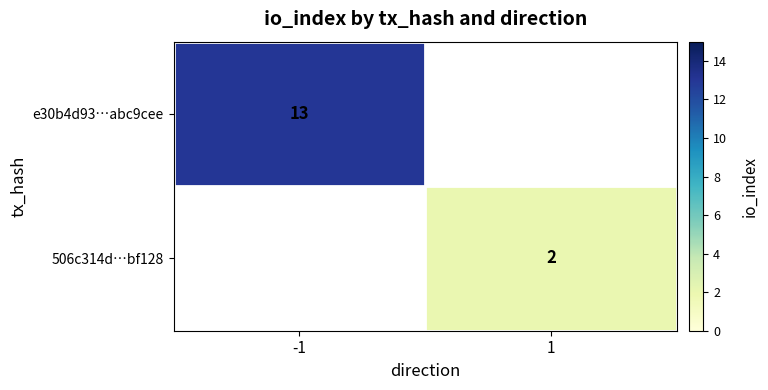

How many series are shown in this chart?

2